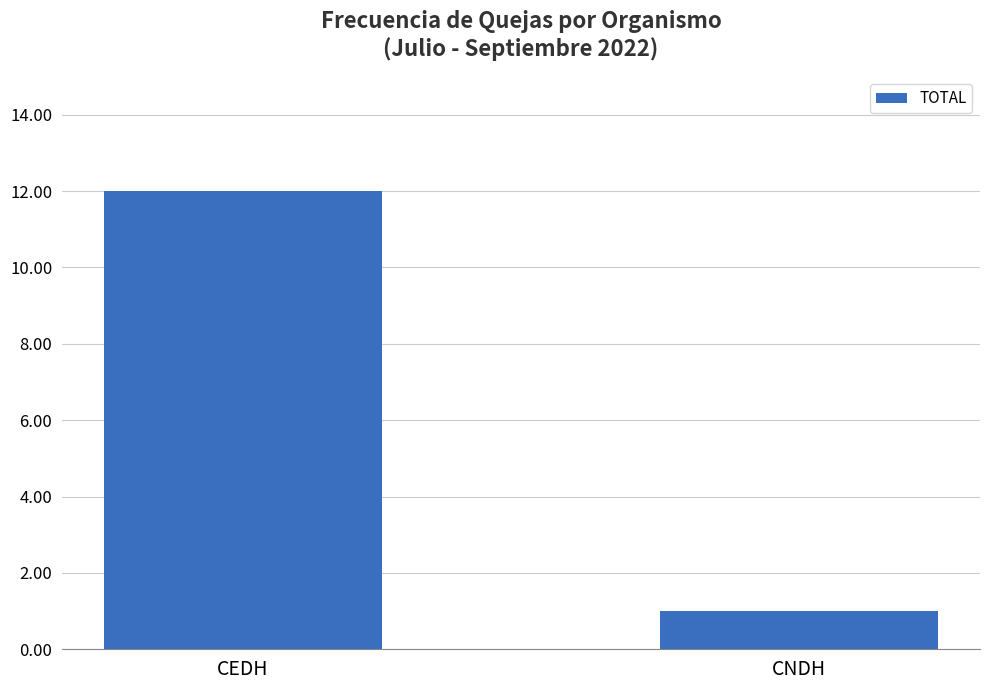

True or false: the data shows 12 at CEDH.

True